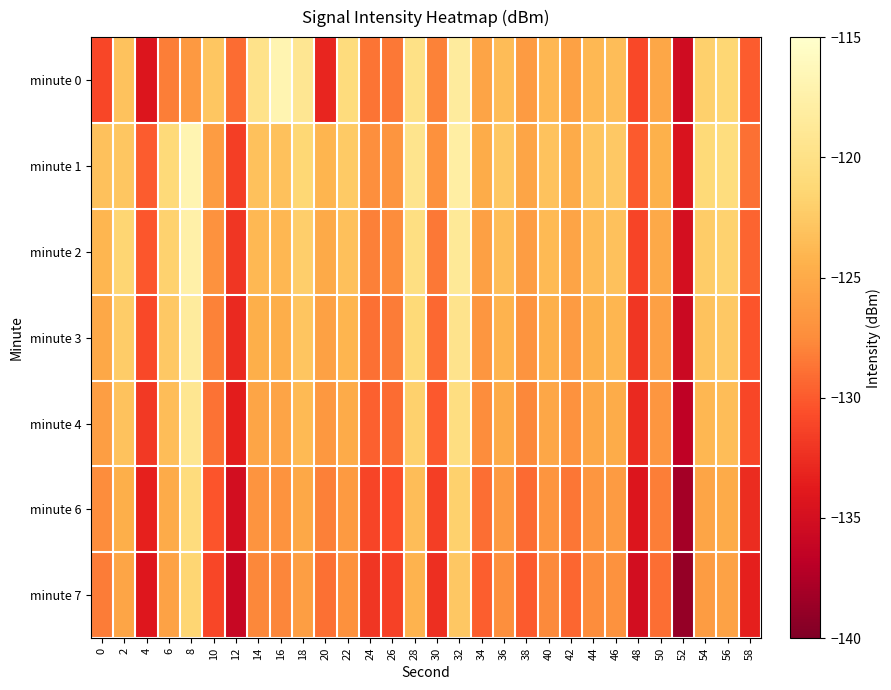

Rank the series by their maximum value, from lowest to highest.

minute 7, minute 6, minute 4, minute 3, minute 2, minute 0, minute 1